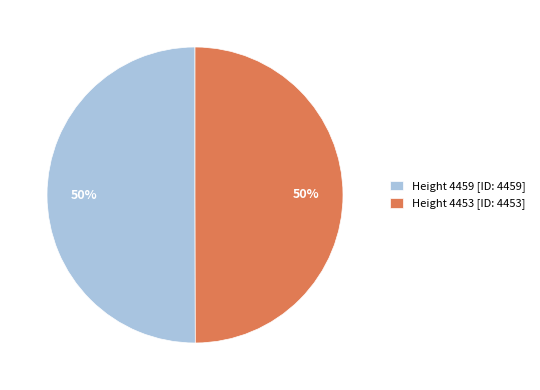

Combined, do Height 4453 [ID: 4453] and Height 4459 [ID: 4459] account for over 50%?

Yes